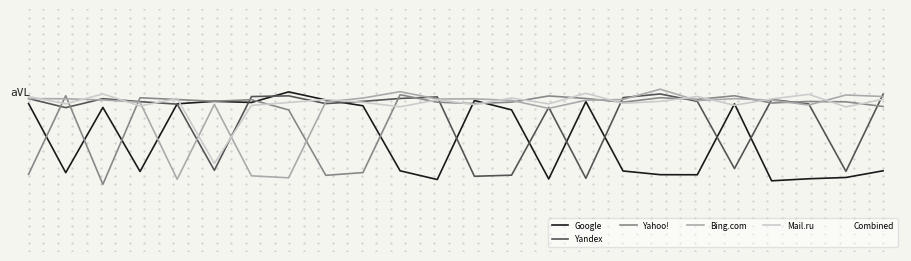

Reading left to right, list all the values displayed in this chart.

Google: -0.0	-0.5	-0.0	-0.5	-0.0	-0.0	-0.0	0.1	-0.0	-0.0	-0.5	-0.5	-0.0	-0.1	-0.5	-0.0	-0.5	-0.5	-0.5	-0.0	-0.5	-0.5	-0.5	-0.5
Yandex: 0.0	-0.1	0.0	-0.0	-0.0	-0.5	0.0	0.0	-0.0	-0.0	0.0	0.0	-0.5	-0.5	-0.0	-0.5	0.0	0.0	-0.0	-0.5	0.0	-0.0	-0.5	0.0
Yahoo!: -0.5	0.0	-0.6	0.0	0.0	-0.0	0.0	-0.1	-0.5	-0.5	0.0	-0.0	-0.0	-0.0	0.0	0.0	-0.0	0.0	0.0	0.0	-0.0	-0.0	-0.0	-0.0
Bing.com: 0.0	0.0	0.0	-0.0	-0.5	-0.0	-0.5	-0.5	-0.0	0.0	0.1	0.0	0.0	-0.0	-0.1	-0.0	0.0	0.1	-0.0	0.0	-0.0	-0.0	0.0	0.0
Mail.ru: 0.0	-0.0	0.0	-0.0	0.0	-0.4	-0.0	-0.0	0.0	-0.0	-0.0	0.0	-0.0	0.0	-0.0	0.0	-0.0	-0.0	0.0	-0.0	0.0	0.0	-0.0	0.0
Combined: -0.6	-0.6	-0.6	-0.5	-0.6	-1.2	-0.6	-0.6	-0.6	-0.6	-0.6	-0.6	-0.6	-0.7	-0.7	-0.6	-0.6	-0.6	-0.6	-0.7	-0.5	-0.6	-1.1	-0.7